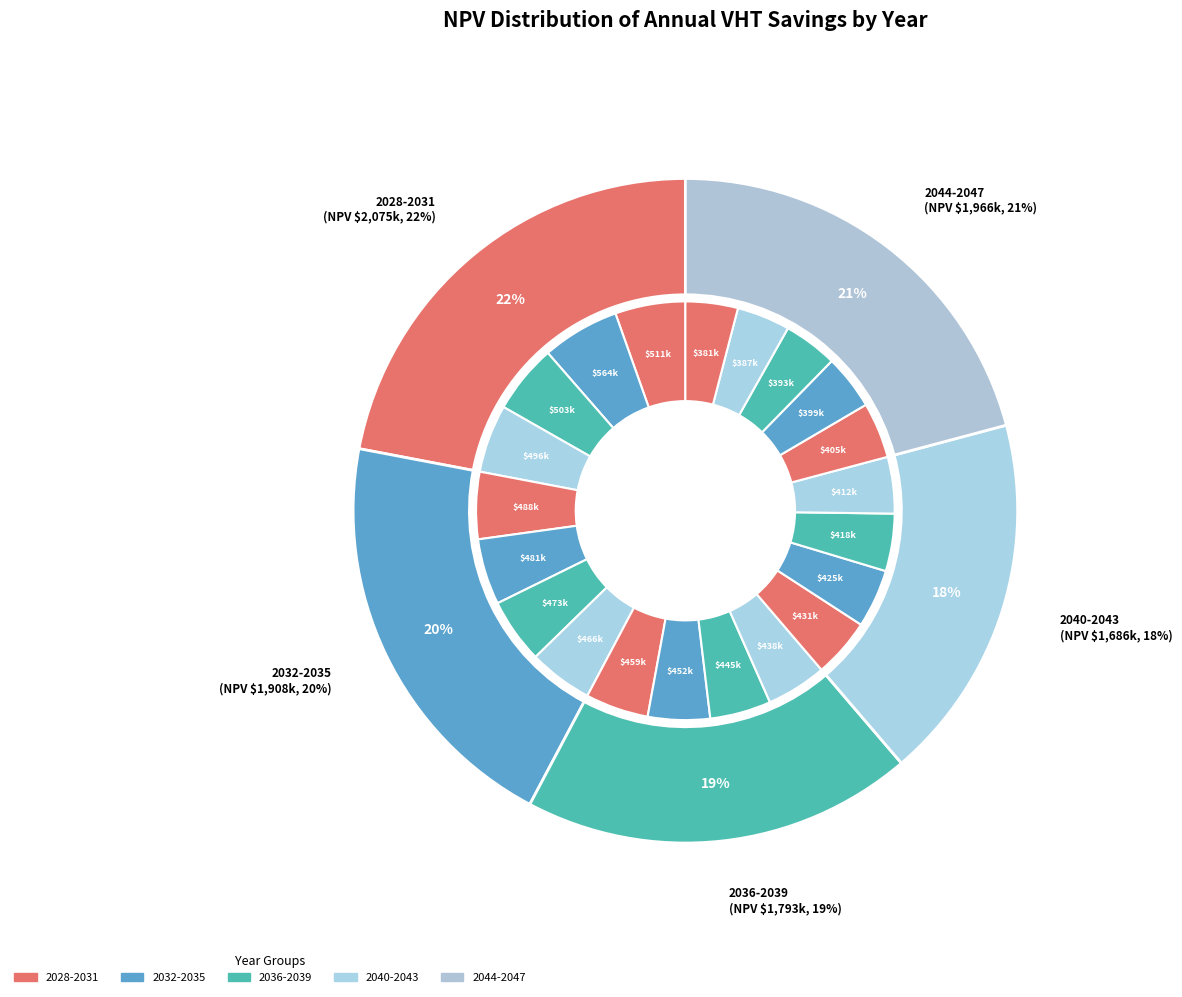

Is 2029 the majority of the pie?

No